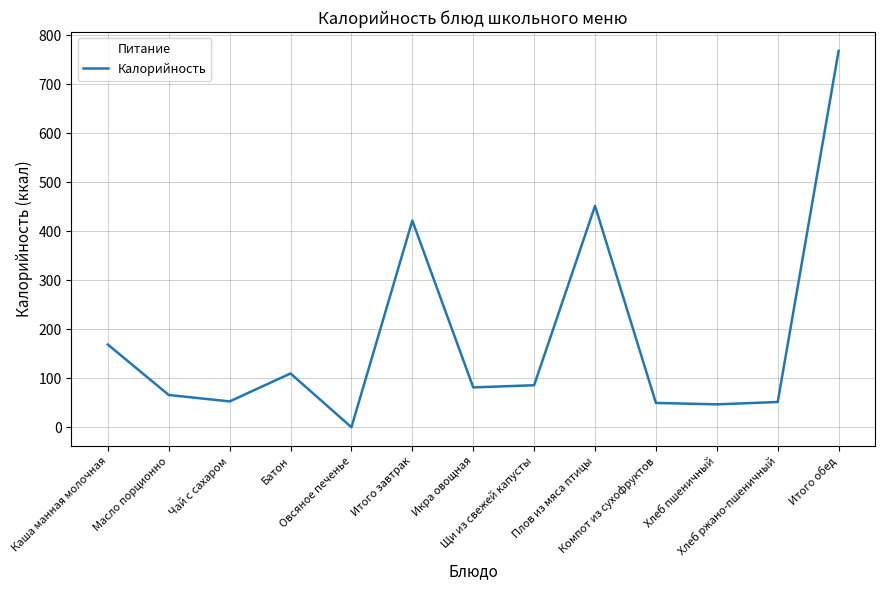

What is the greatest value displayed?

768.3